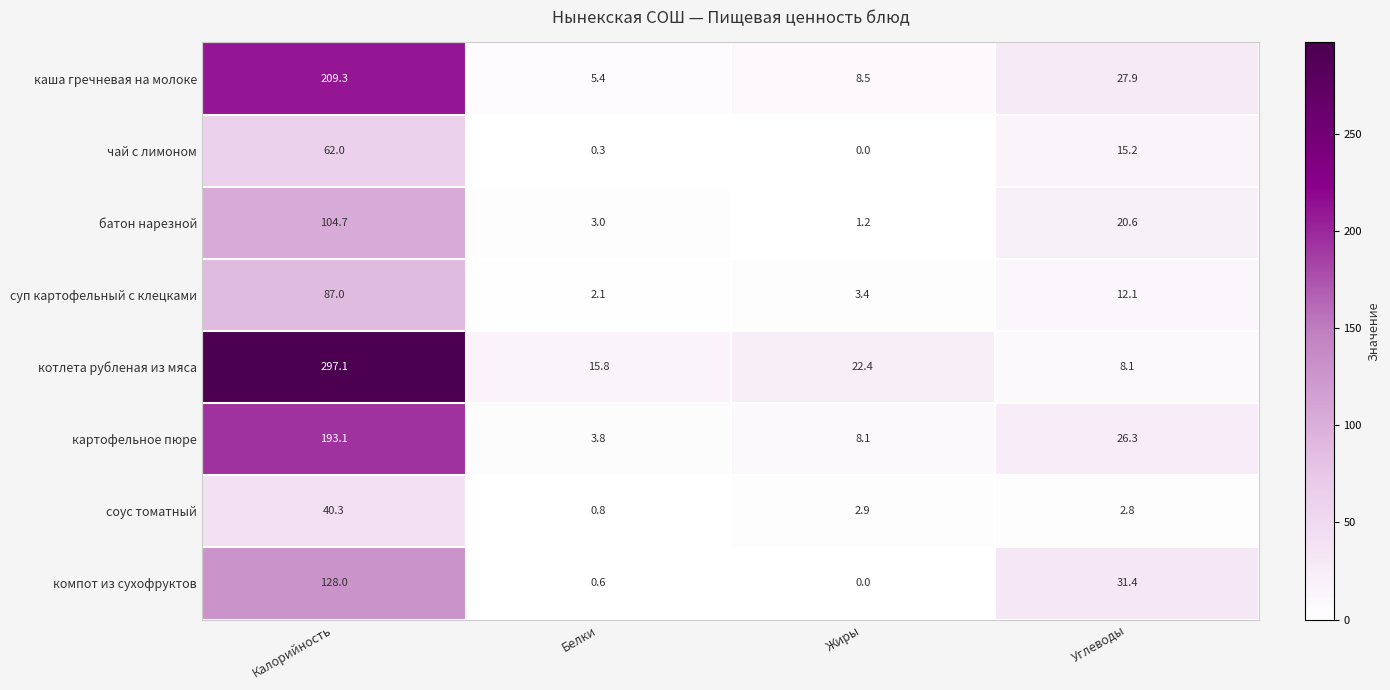

The компот из сухофруктов series shows 0.6 at Белки. True or false?

True